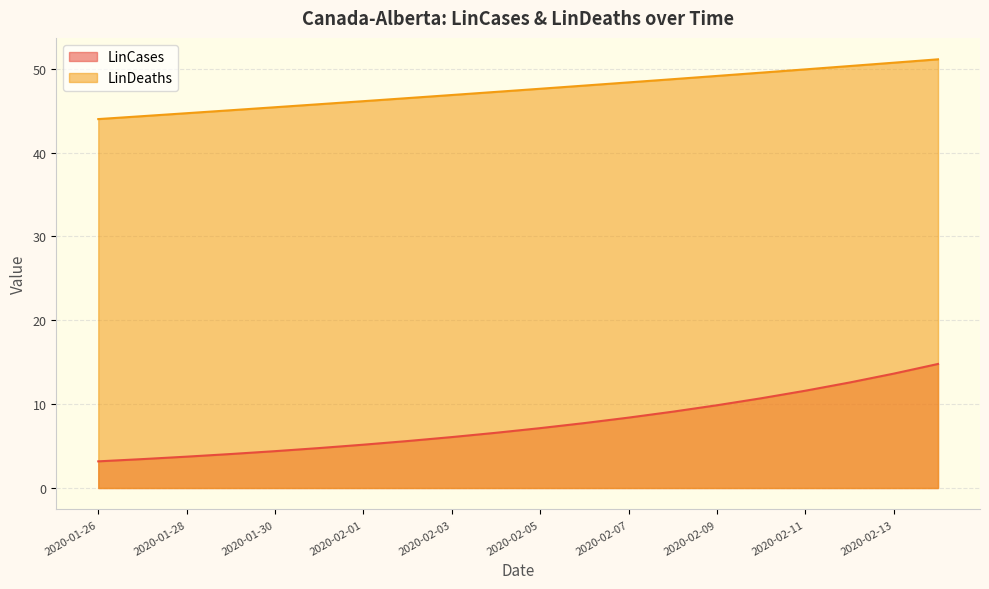

Reading left to right, transcribe all the data shown in this chart.

LinCases: 2020-01-26=3.2	2020-01-27=3.4	2020-01-28=3.7	2020-01-29=4.1	2020-01-30=4.4	2020-01-31=4.8	2020-02-01=5.2	2020-02-02=5.6	2020-02-03=6.1	2020-02-04=6.6	2020-02-05=7.1	2020-02-06=7.7	2020-02-07=8.4	2020-02-08=9.1	2020-02-09=9.9	2020-02-10=10.7	2020-02-11=11.6	2020-02-12=12.6	2020-02-13=13.6	2020-02-14=14.8
LinDeaths: 2020-01-26=44.0	2020-01-27=44.3	2020-01-28=44.7	2020-01-29=45.0	2020-01-30=45.4	2020-01-31=45.8	2020-02-01=46.1	2020-02-02=46.5	2020-02-03=46.9	2020-02-04=47.2	2020-02-05=47.6	2020-02-06=48.0	2020-02-07=48.4	2020-02-08=48.7	2020-02-09=49.1	2020-02-10=49.5	2020-02-11=49.9	2020-02-12=50.3	2020-02-13=50.7	2020-02-14=51.1